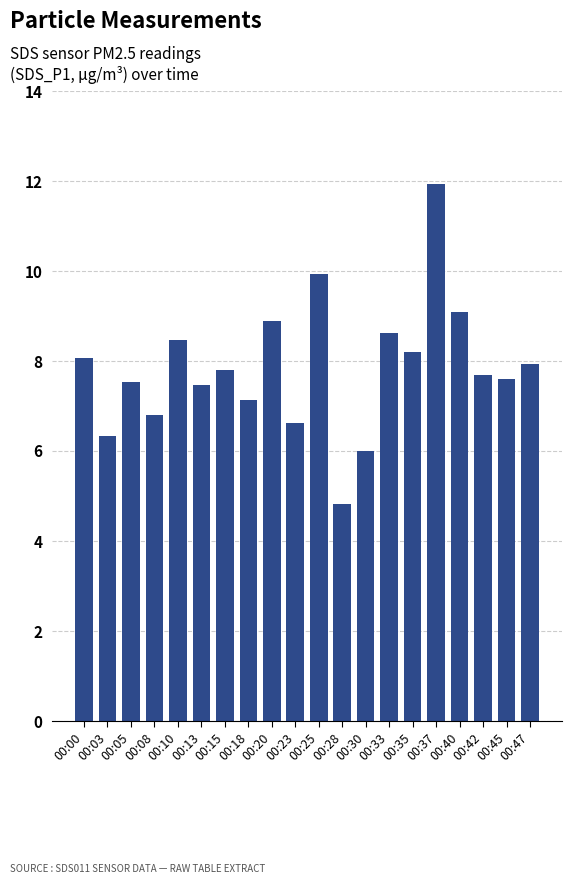

The chart shows a value of 11.9 at 00:37. True or false?

True